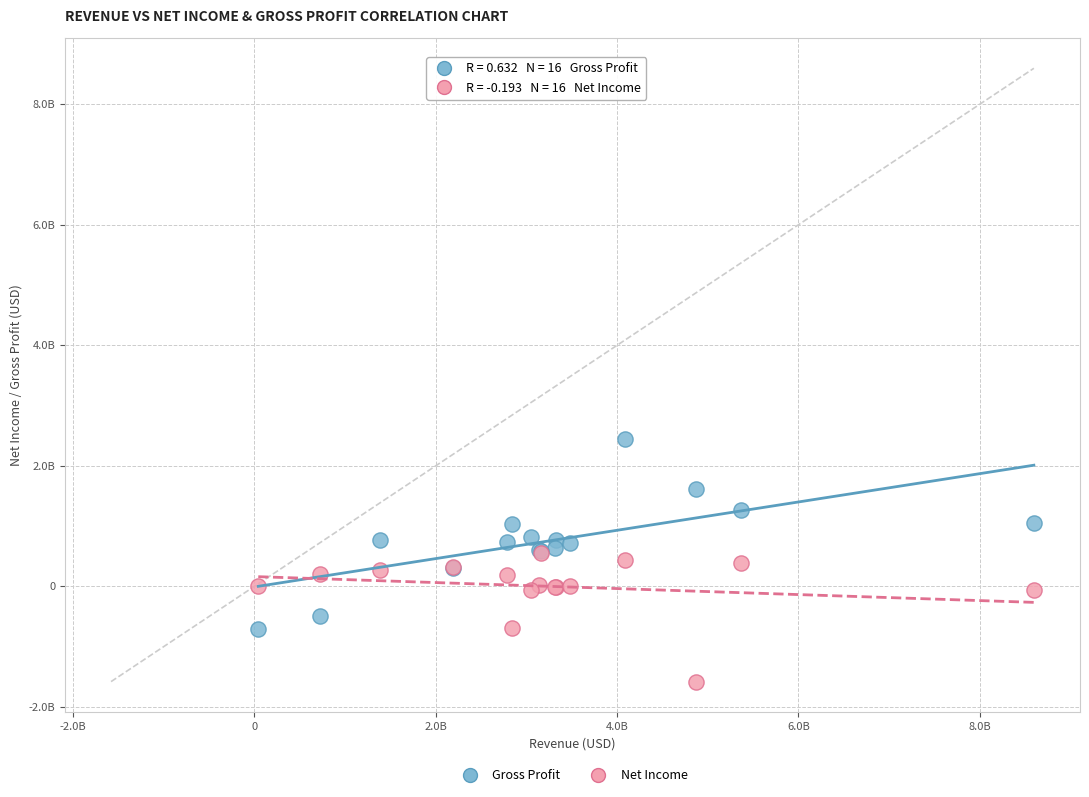

Which series contains the lowest Y value?

Net Income